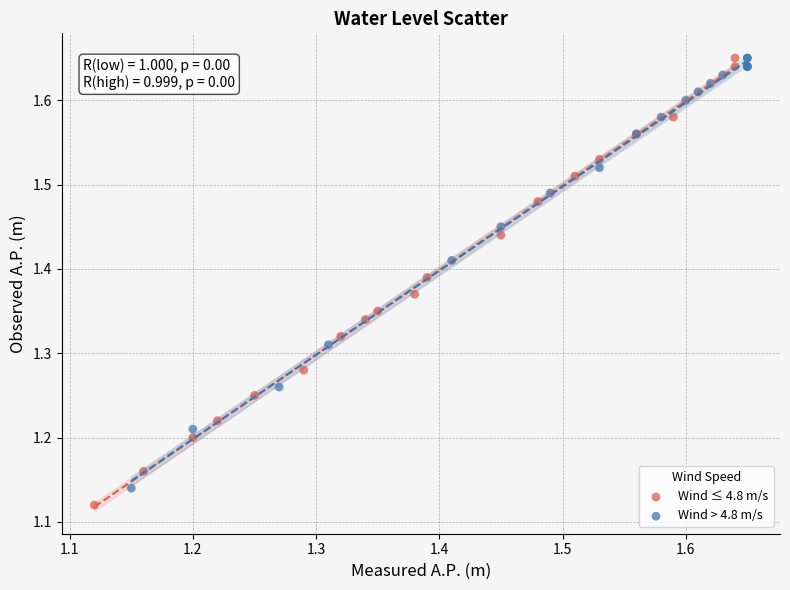

What are all the series names shown in the legend?

Wind ≤ 4.8 m/s, Wind > 4.8 m/s